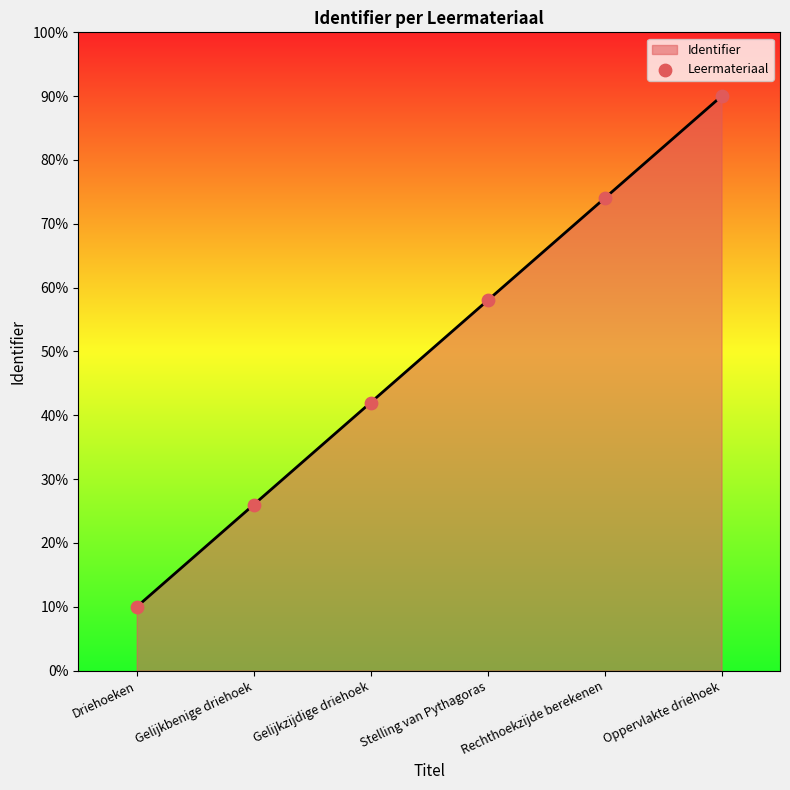

What is the ratio of the value at Stelling van Pythagoras to the value at Driehoeken?

5.8